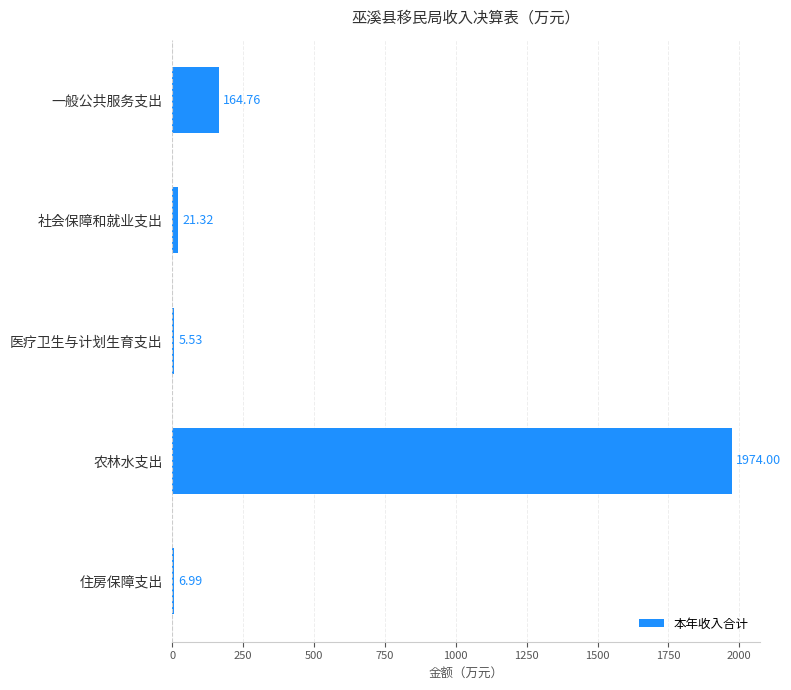

What is the sum of the values at 一般公共服务支出 and 住房保障支出?

171.8